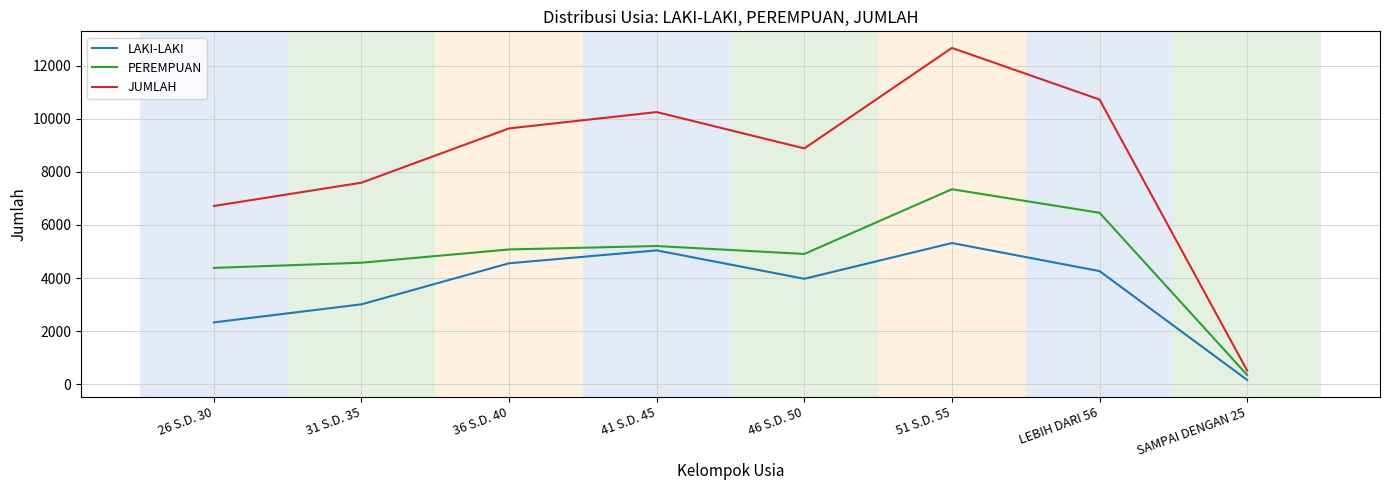

Which series changed the most between 31 S.D. 35 and 51 S.D. 55?

JUMLAH